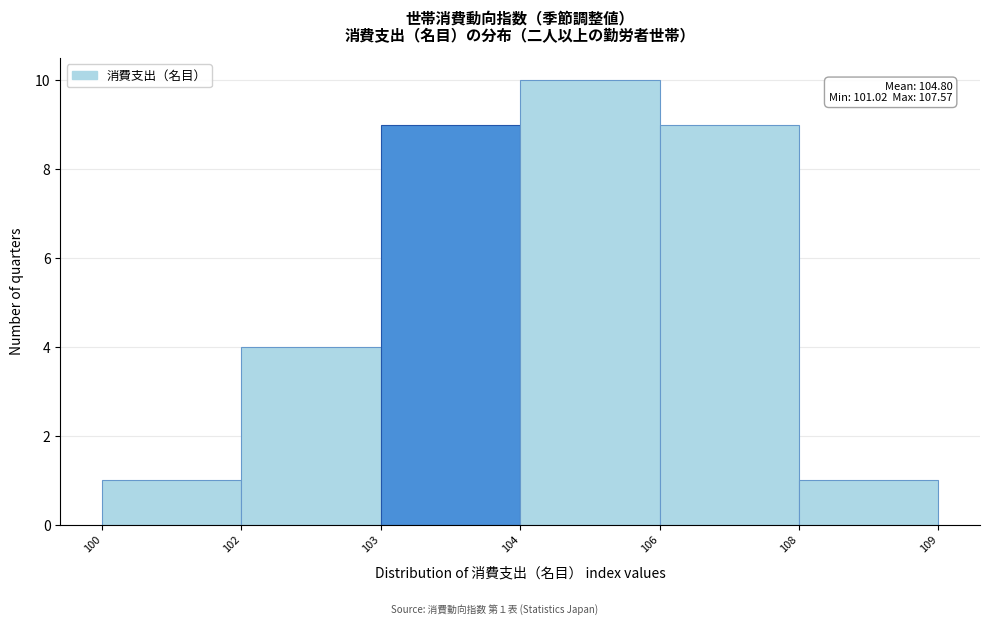

Reading left to right, what are all the values shown in this chart?

100=1	102=4	103=9	104=10	106=9	108=1